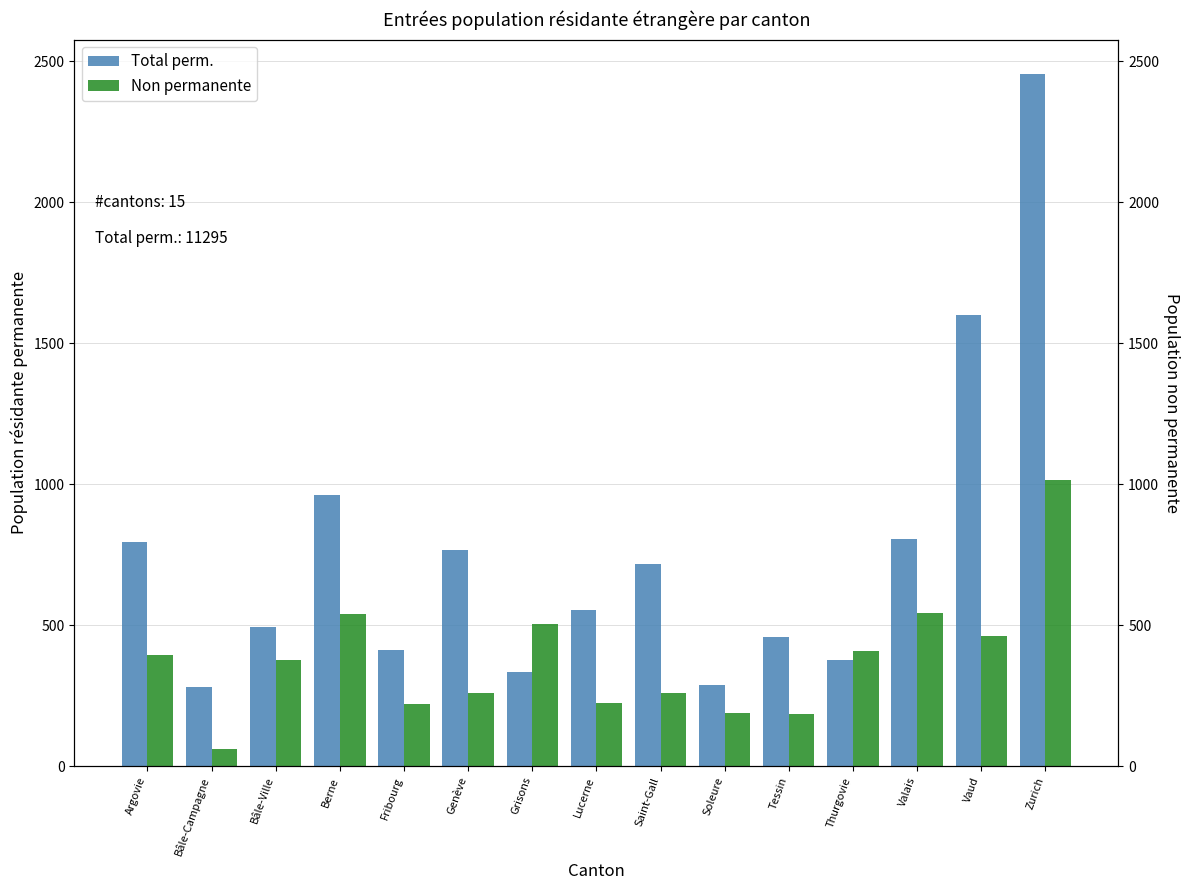

List the series in order of their peak value, lowest first.

Non permanente, Total perm.